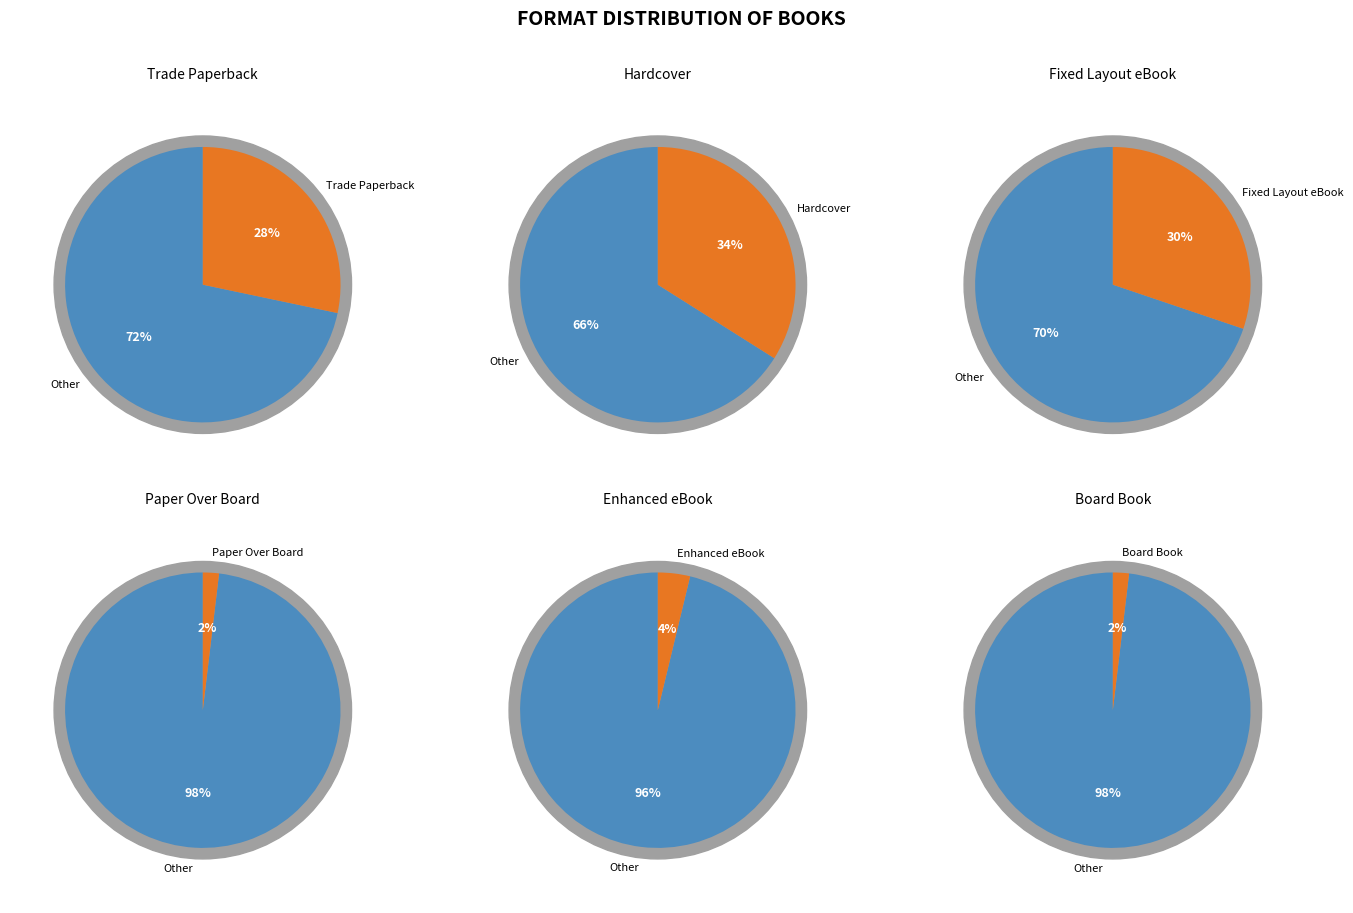

What is the largest slice in the pie chart?

Hardcover